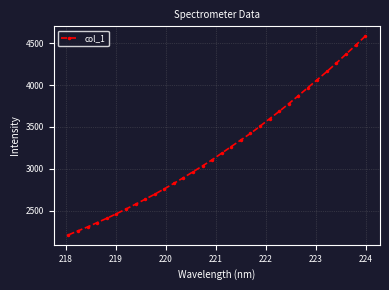

What is the maximum value shown in the chart?

4584.2